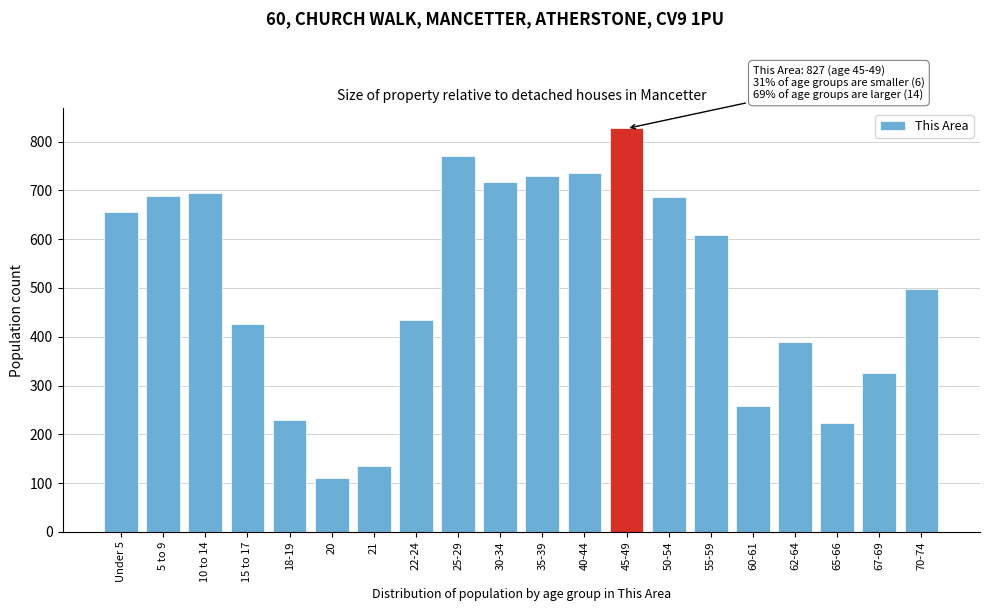

What is the approximate value at 62-64?

389